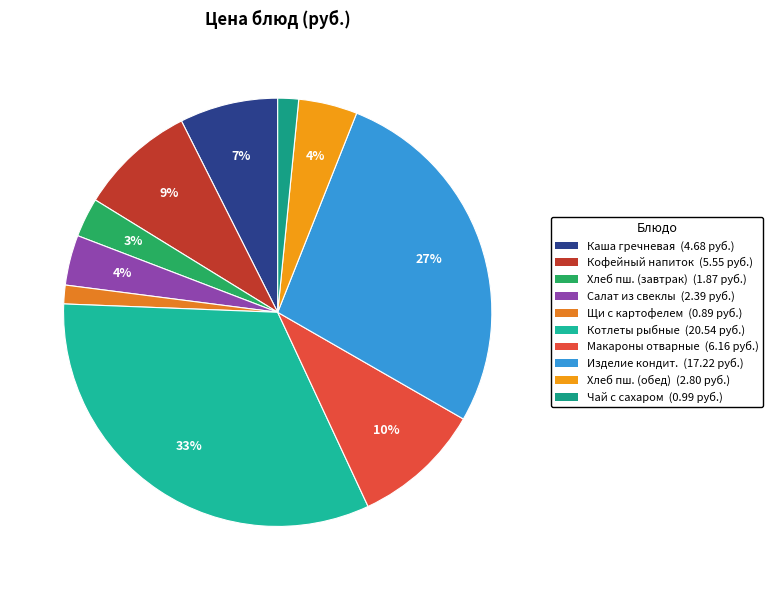

Is there a majority slice in this chart?

No